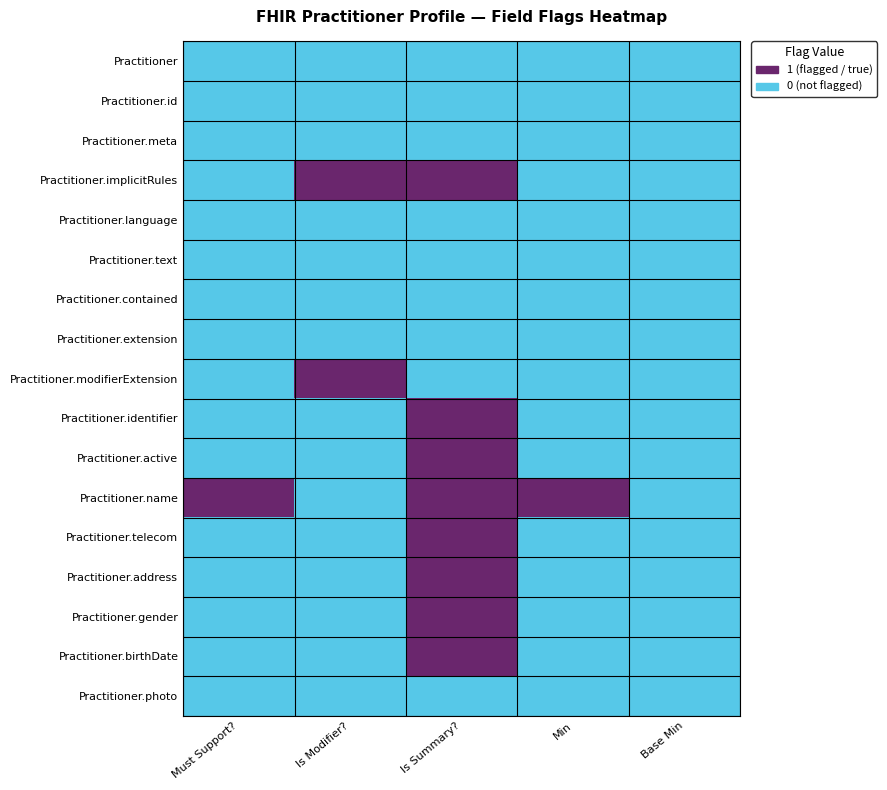

Which series has the largest range (max minus min)?

Practitioner.implicitRules